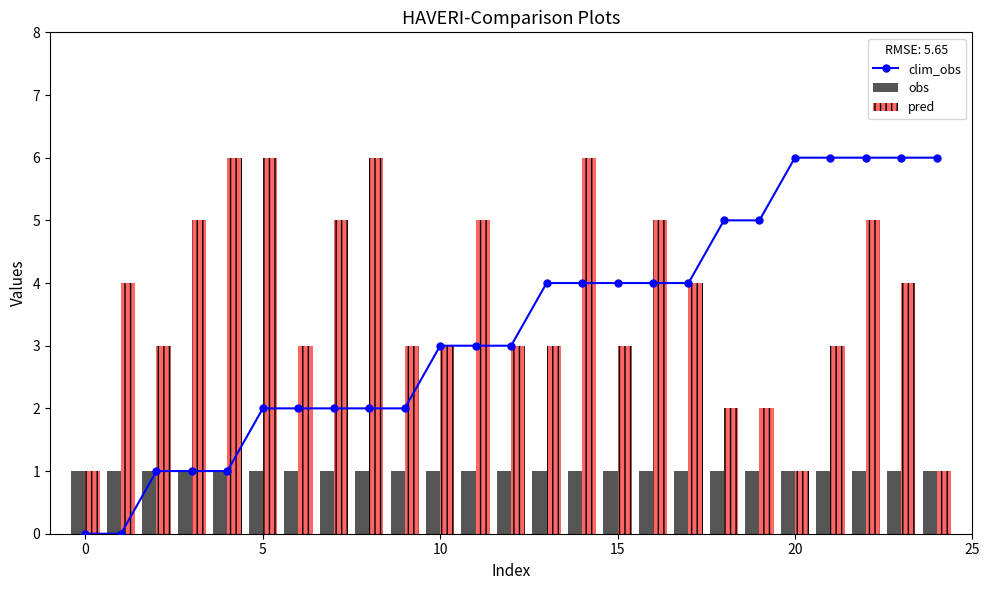

What is the difference between the maximum and minimum values in the pred series?

5